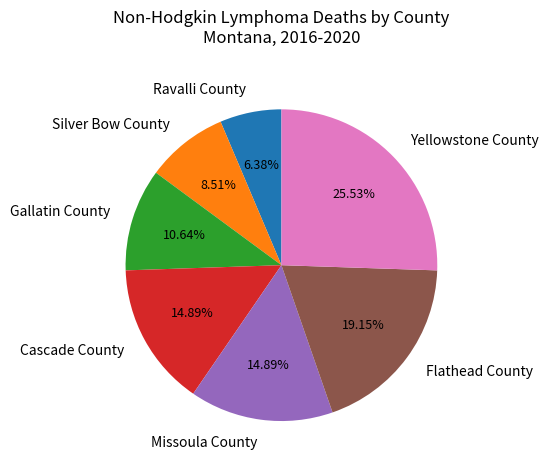

Which has a higher value, Silver Bow County or Missoula County?

Missoula County